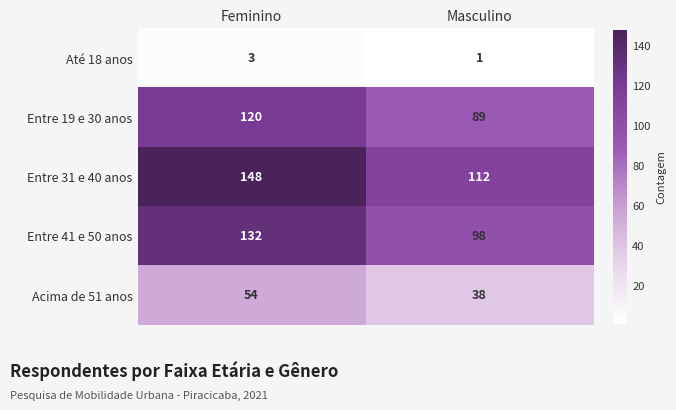

True or false: Acima de 51 anos has a value of 94 at Feminino.

False